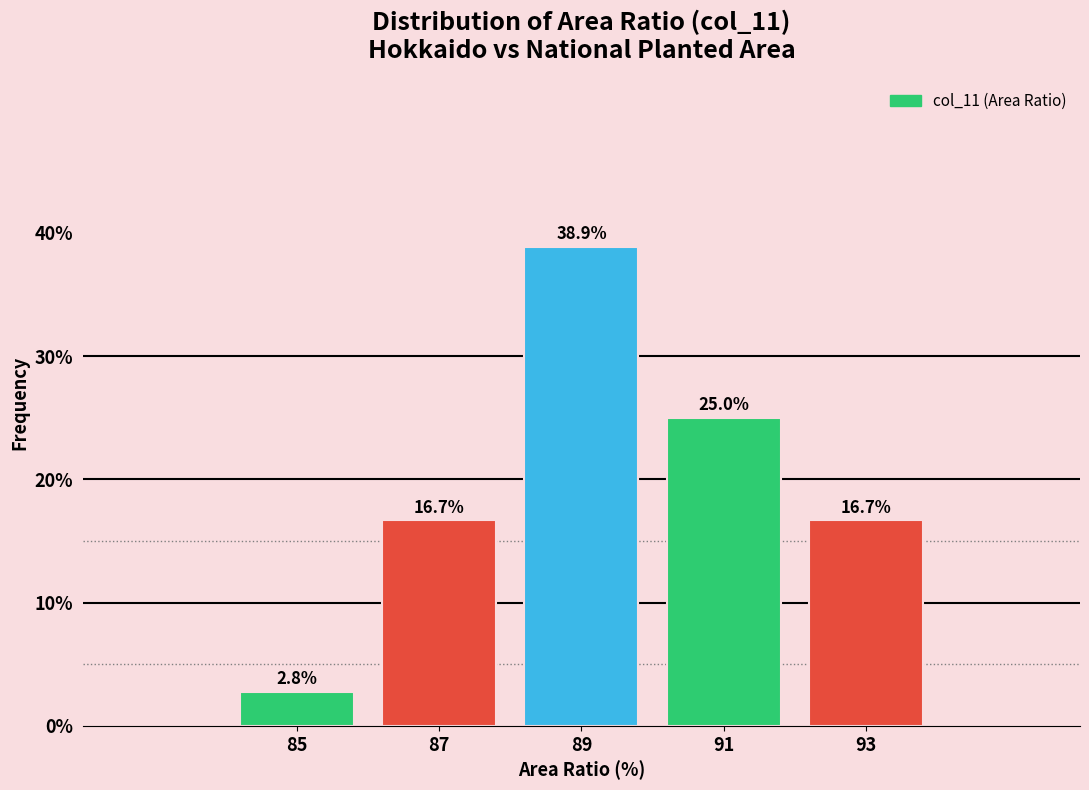

Reading left to right, list every bar in this chart as the range it spans on the x-axis followed by its height.

84 to 86: 2.8
86 to 88: 16.7
88 to 90: 38.9
90 to 92: 25.0
92 to 94: 16.7